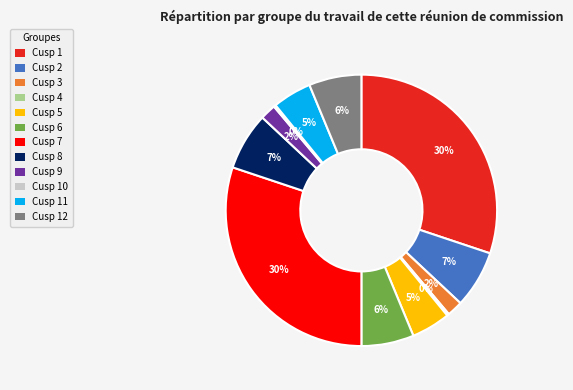

Does any single category account for the majority?

No